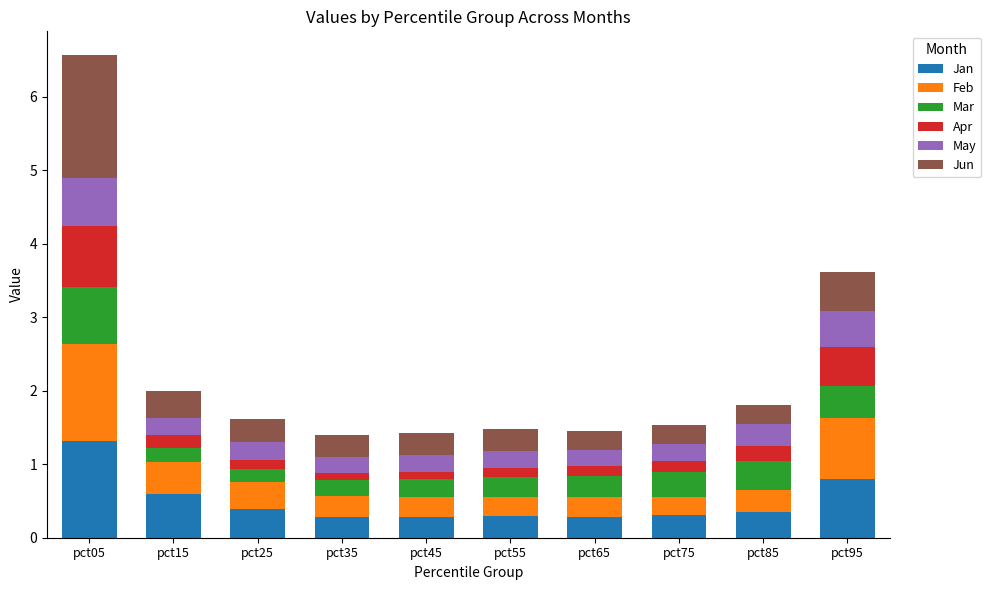

At which category is the sum across all series the highest?

pct05